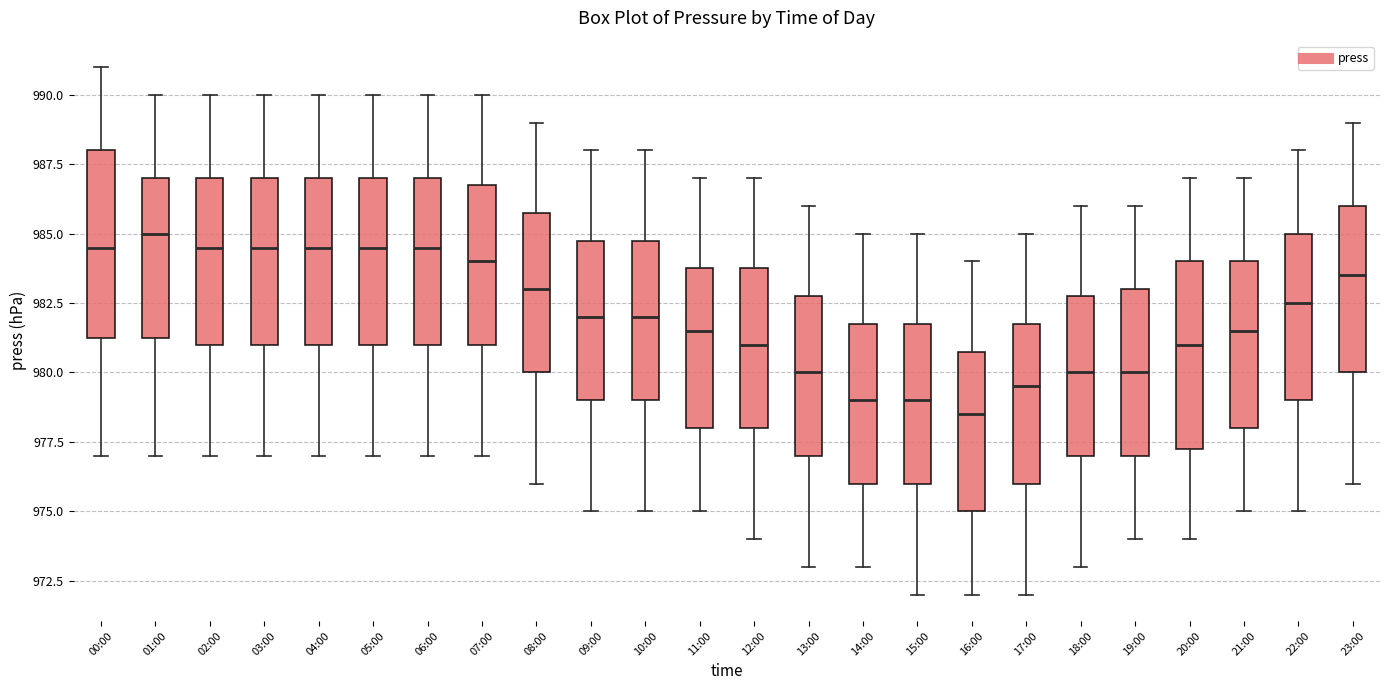

Where does the upper whisker of the box for 02:00 end on the y-axis? The values are not printed on the chart, so give them approximately, as read against the axis.

990.0